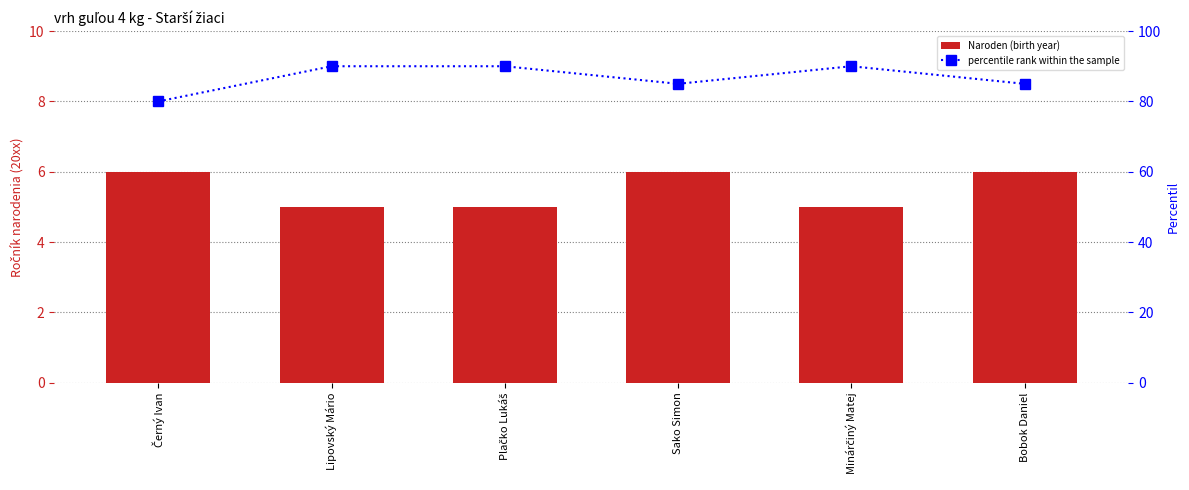

What is the label of the 1st bar from the left?

Černý Ivan